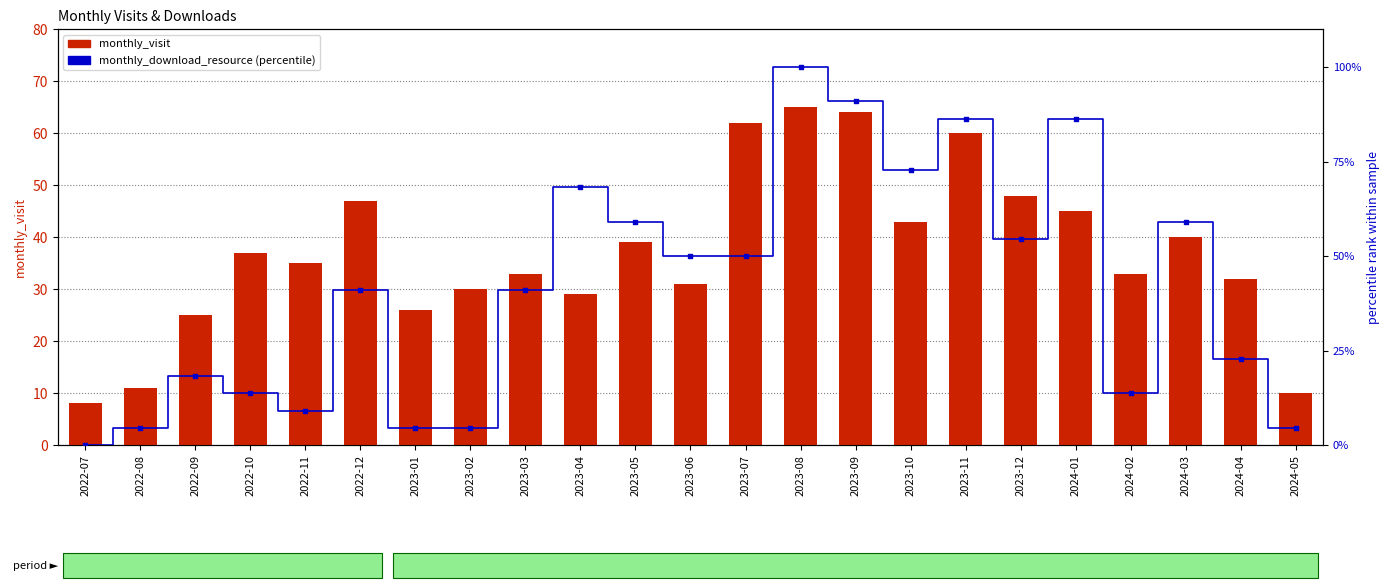

Which series reaches the minimum Y coordinate?

monthly_download_resource